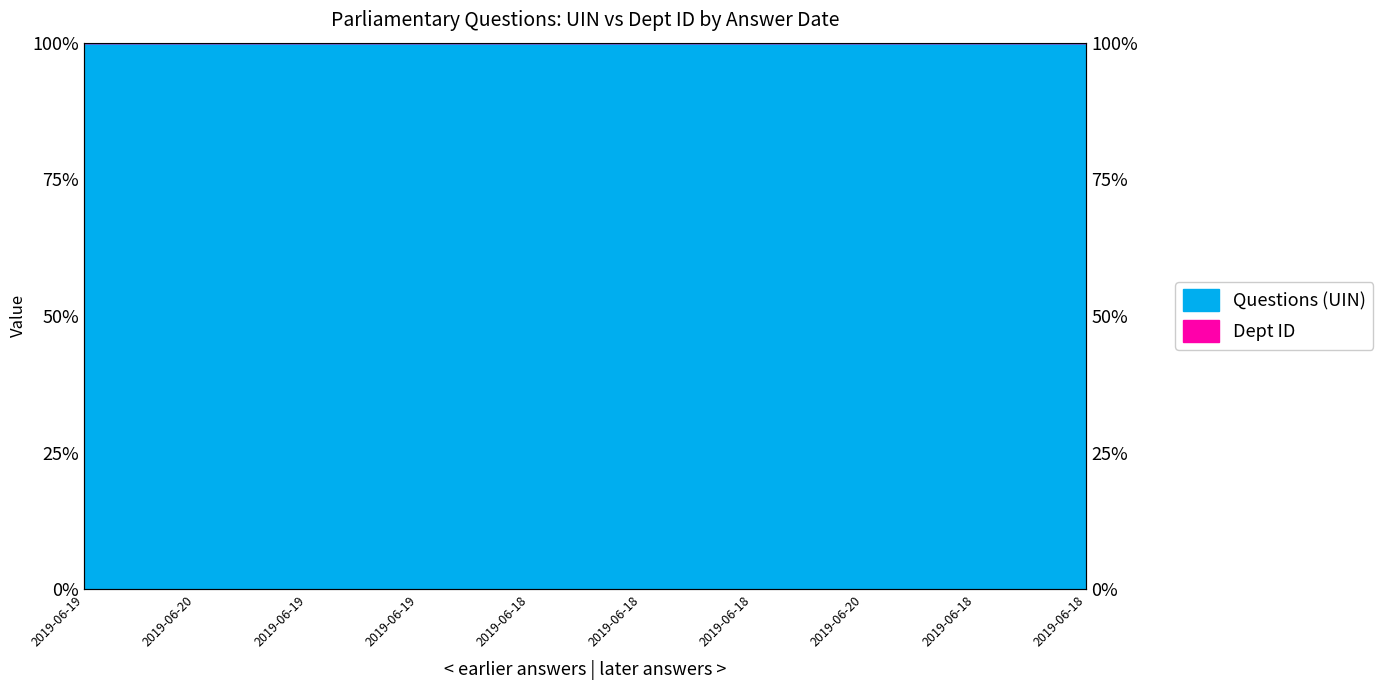

Which label corresponds to the largest value in the chart?

2019-06-19